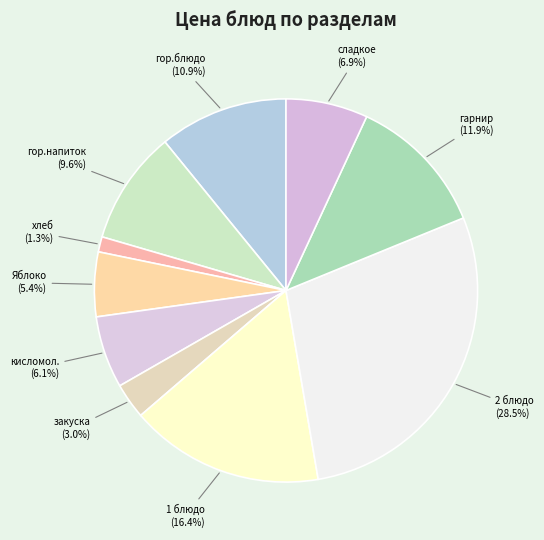

How many segments does this pie chart have?

10